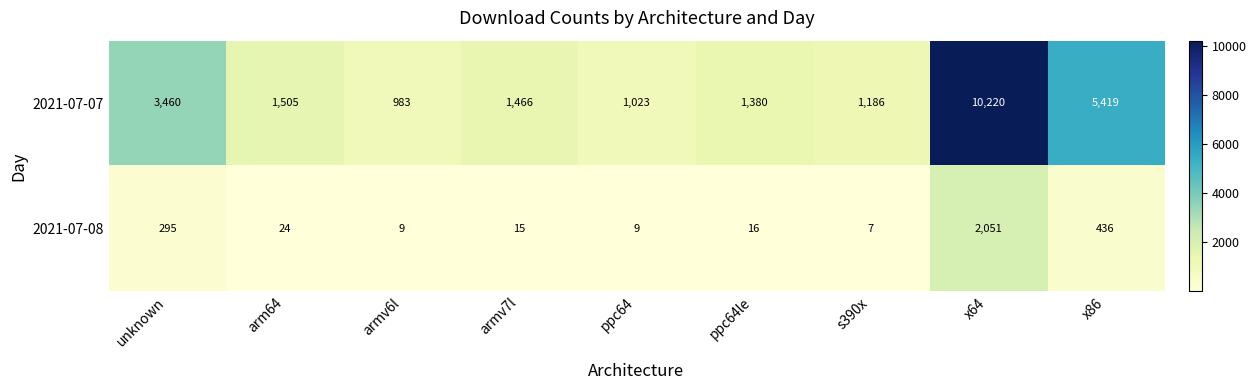

At how many categories does at least one series exceed 9426?

1